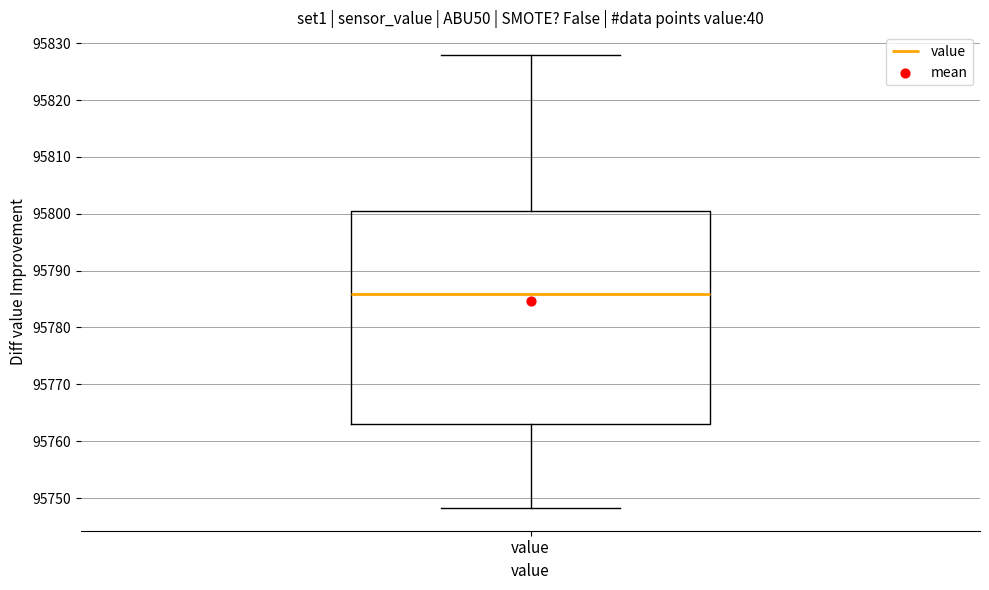

Transcribe this box plot: give where the median line is, the range the box spans, and where the two whiskers end, as read against the y-axis. The values are not printed on the chart, so give them approximately, as read against the axis.

median 95786, box 95763 to 95801, whiskers 95748 to 95828